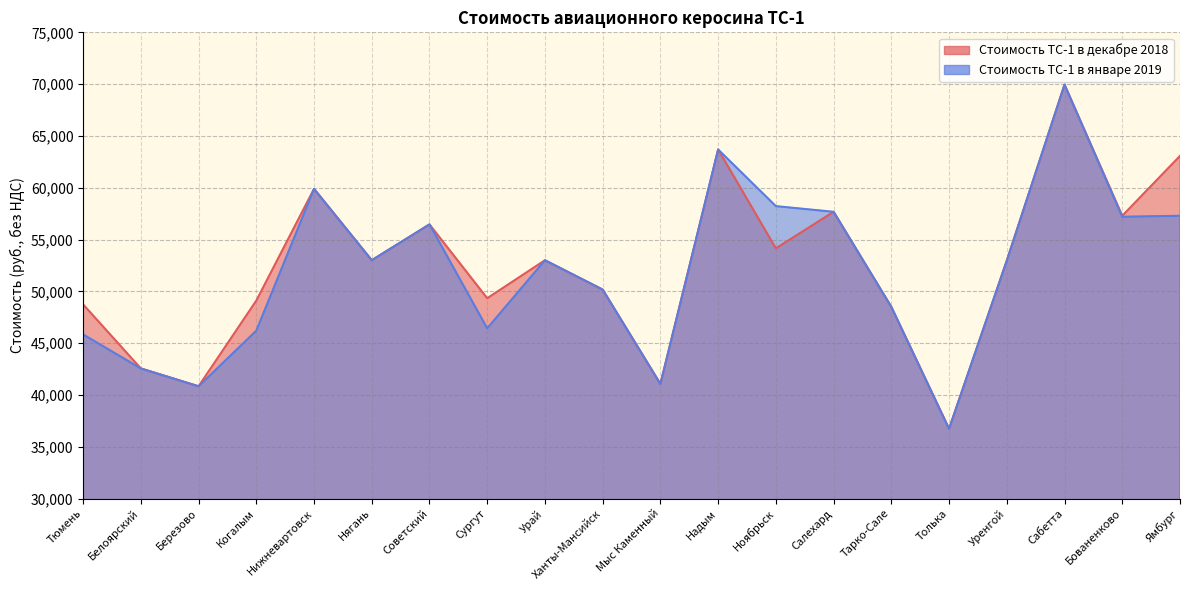

What is the label of the 4th point from the left?

Когалым